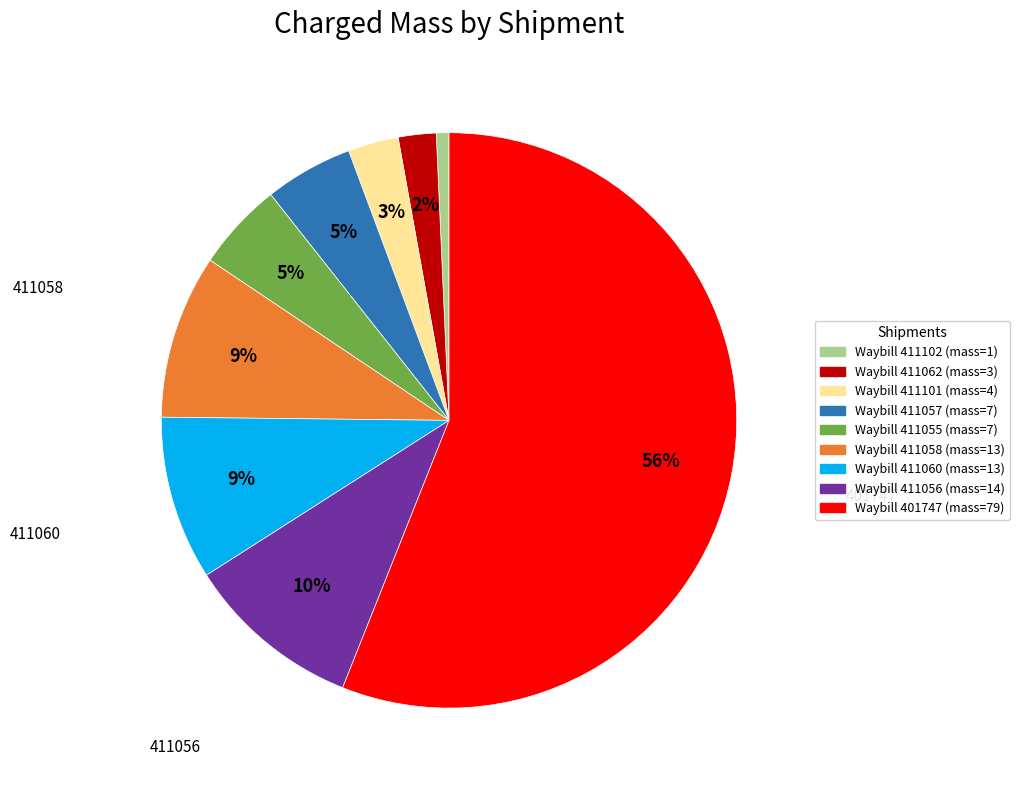

To the nearest percent, what is the average slice percentage?

11%